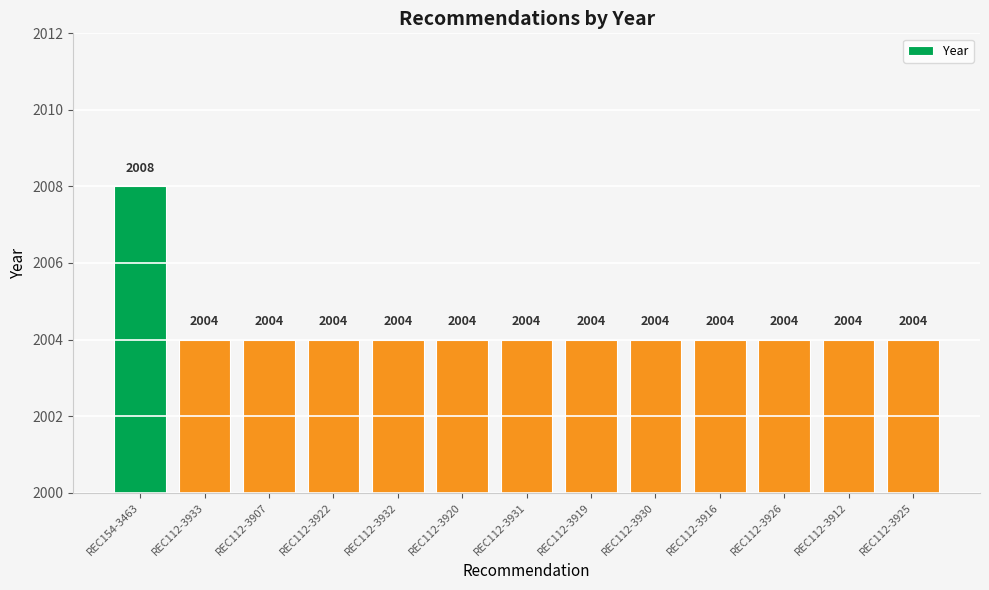

Approximately how many times larger is the value at REC112-3930 compared to REC112-3916?

1.0